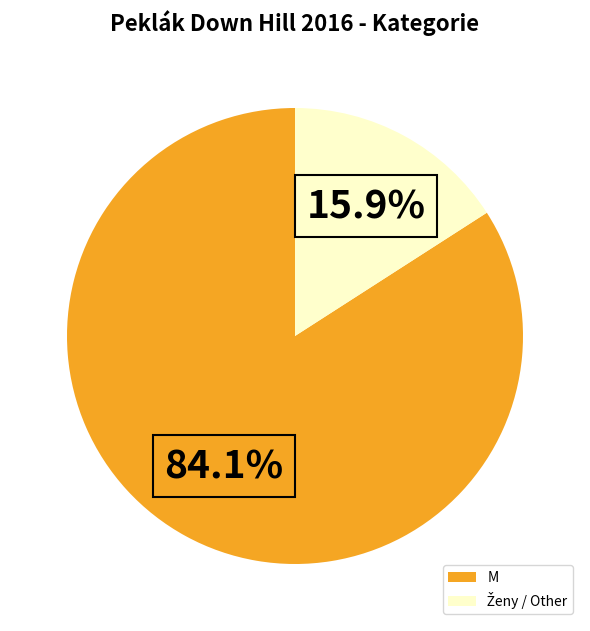

To the nearest percent, what portion does M represent?

84%